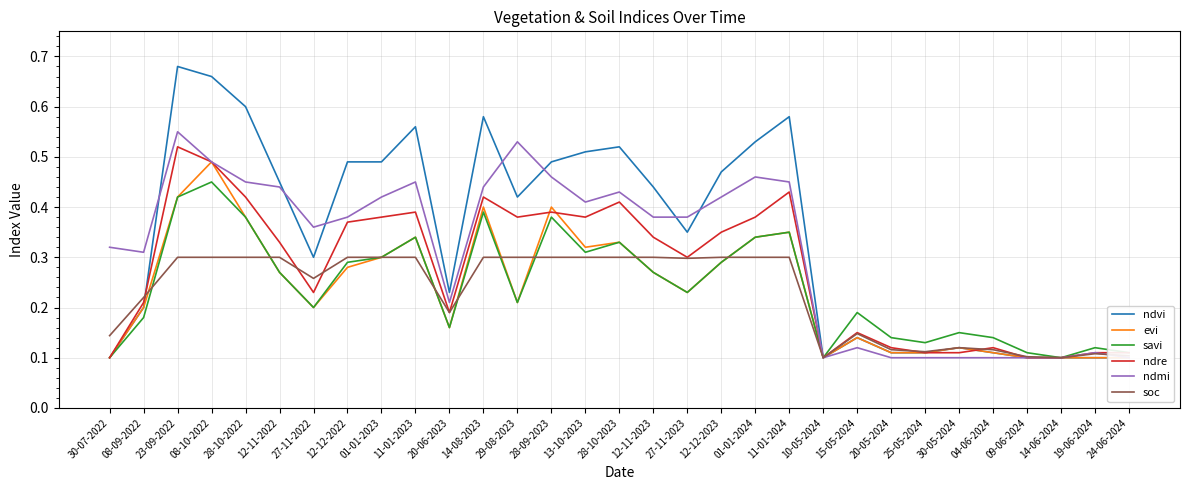

Between 28-10-2023 and 12-11-2023, which series saw the biggest shift?

ndvi